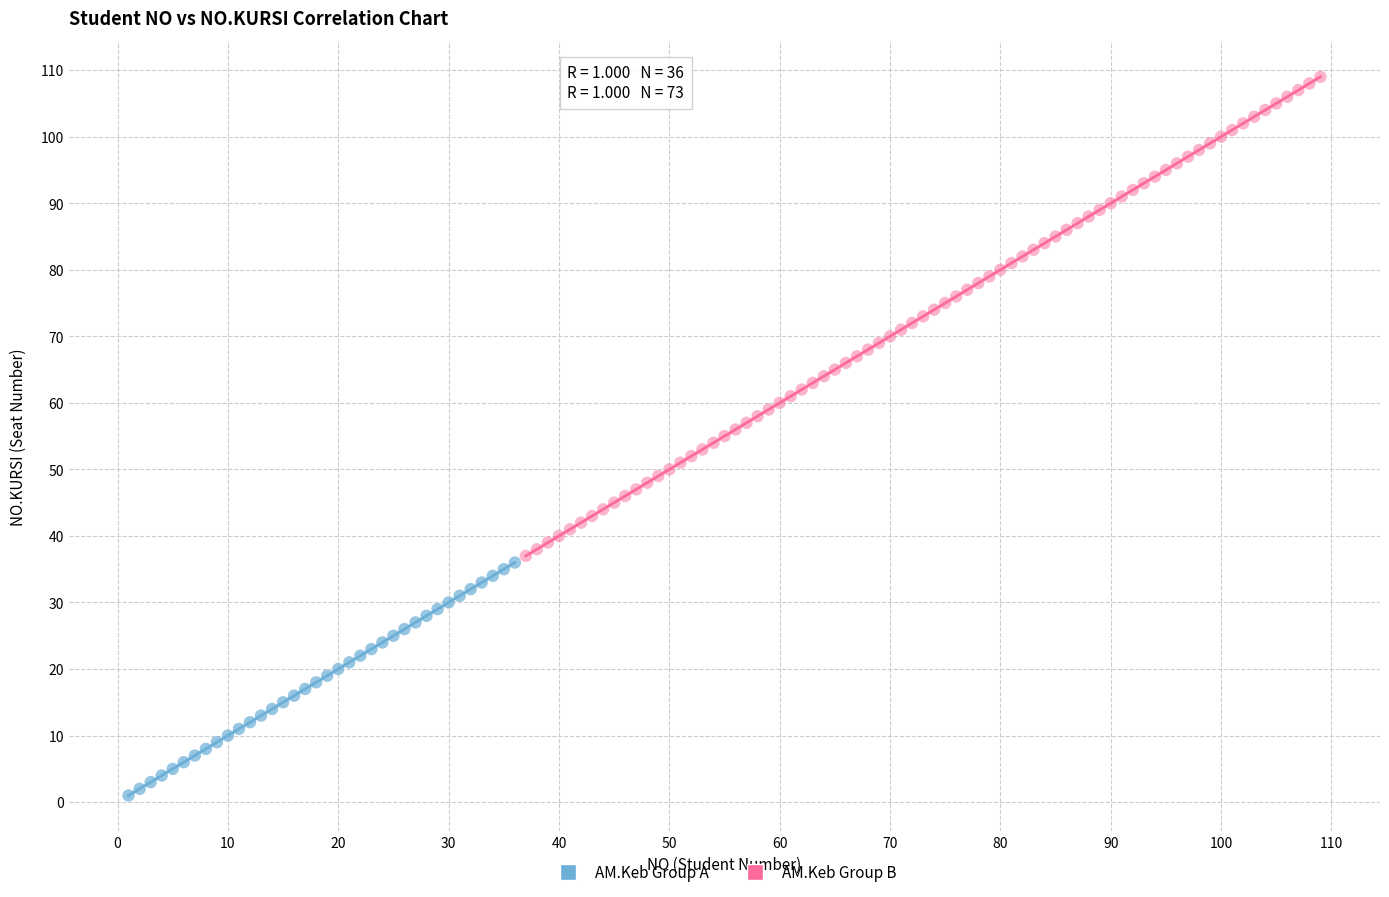

Which series contains the lowest Y value?

AM.Keb Group A